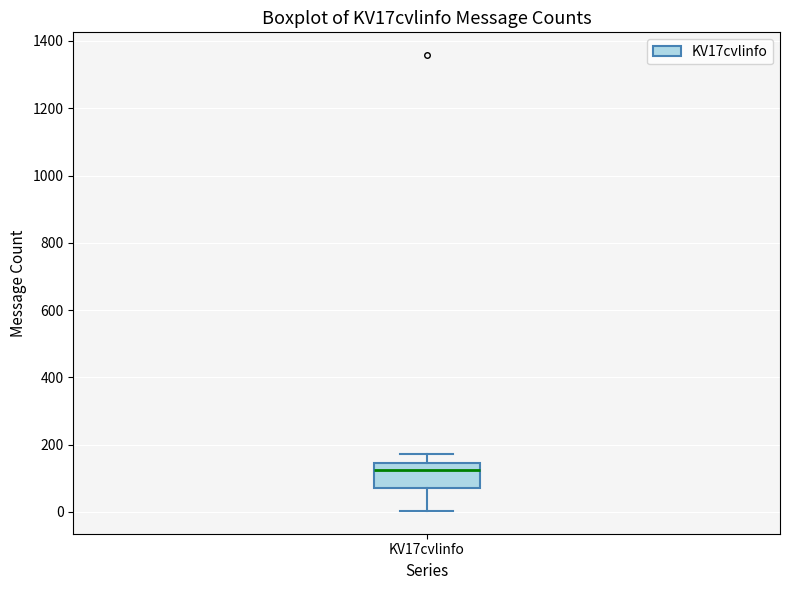

Where is the upper edge of the box for KV17cvlinfo on the y-axis? The values are not printed on the chart, so give them approximately, as read against the axis.

140